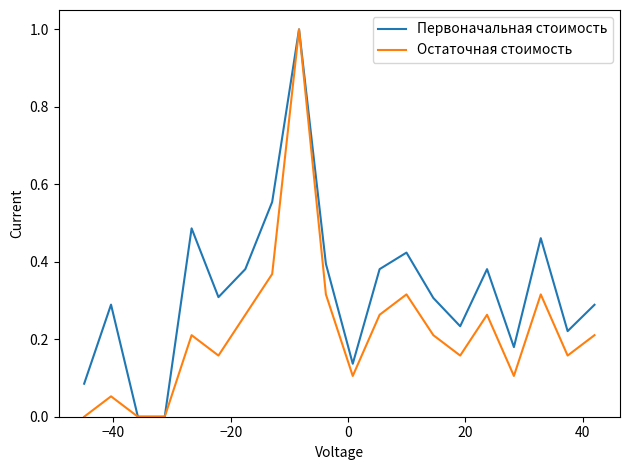

List the series in order of their overall mean, highest first.

Первоначальная стоимость, Остаточная стоимость